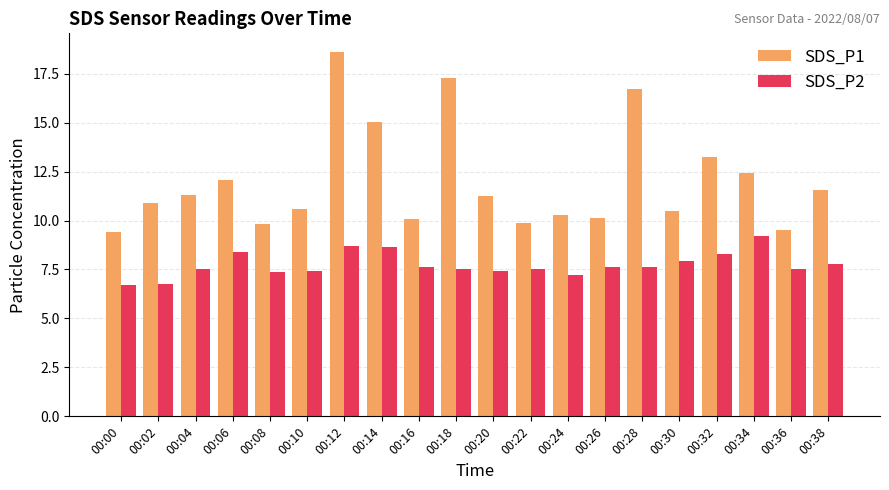

How many data points does each series have?

20